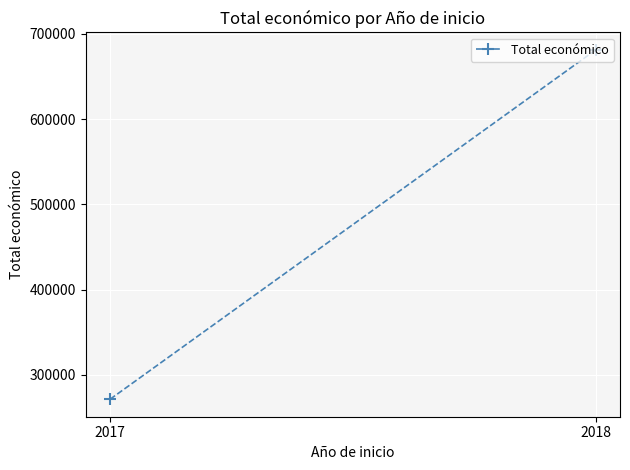

What is the difference between the values at 2018 and 2017?

409713